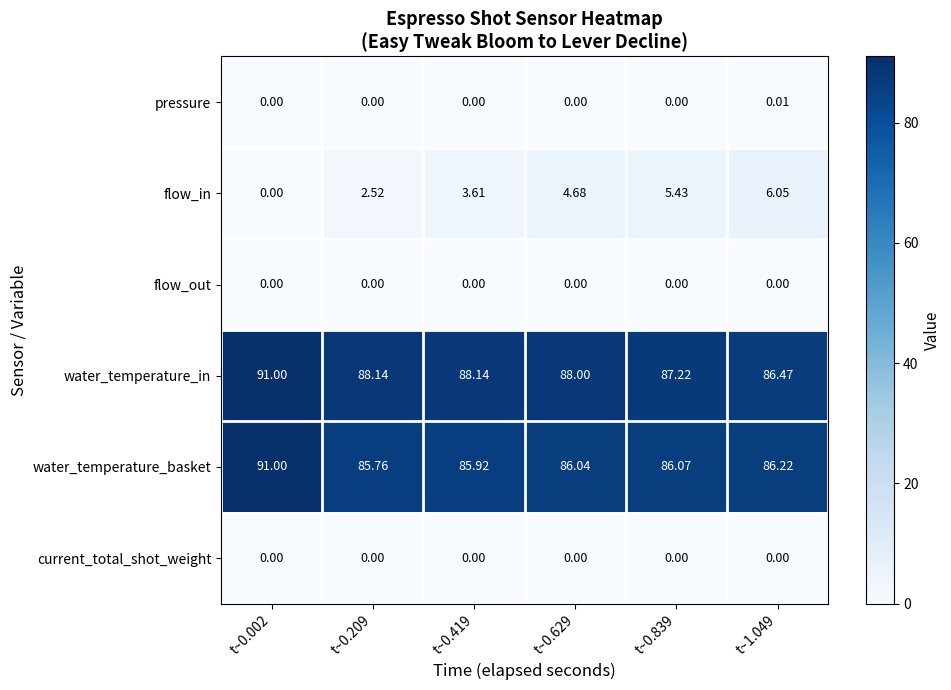

Which series has the largest total across all categories?

water_temperature_in